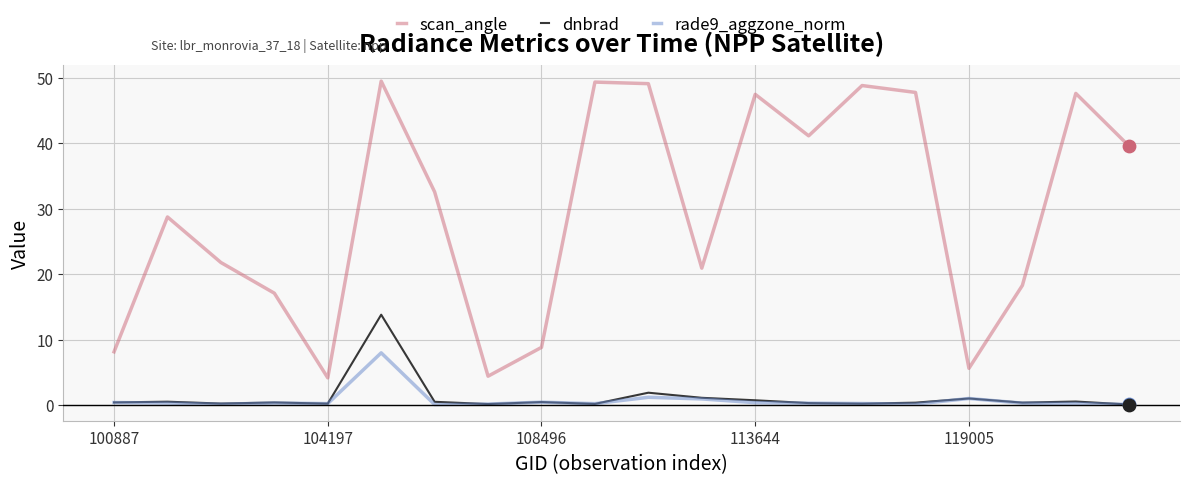

Which series has the largest total across all categories?

scan_angle